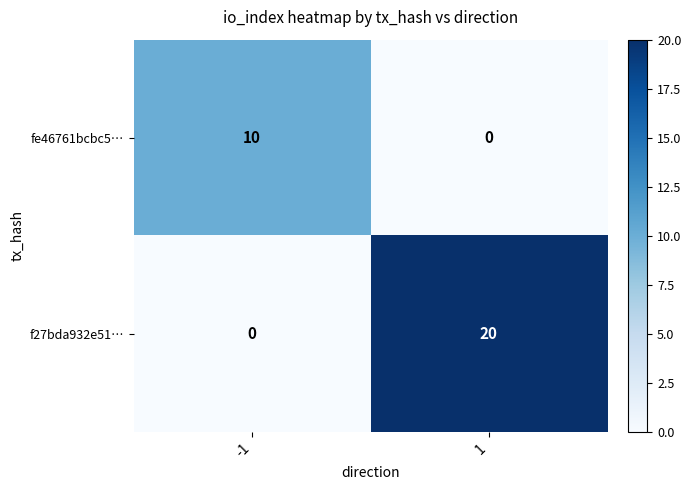

The f27bda932e51… series shows 0 at -1. True or false?

True